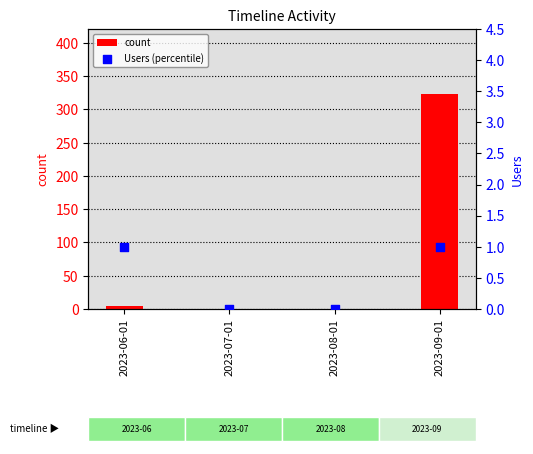

Which series reaches the maximum Y coordinate?

count